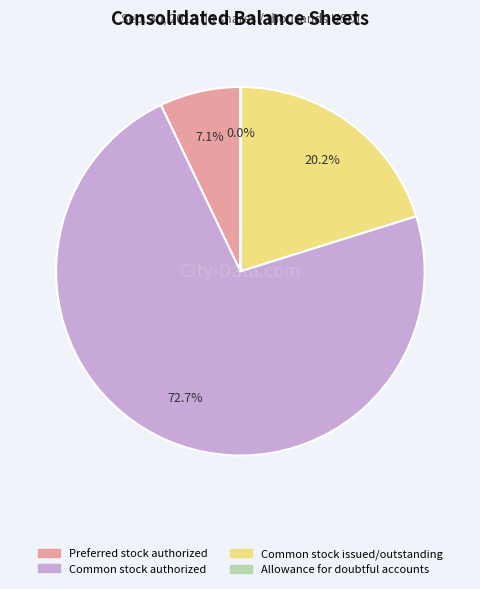

What is the largest slice in the pie chart?

Common stock authorized